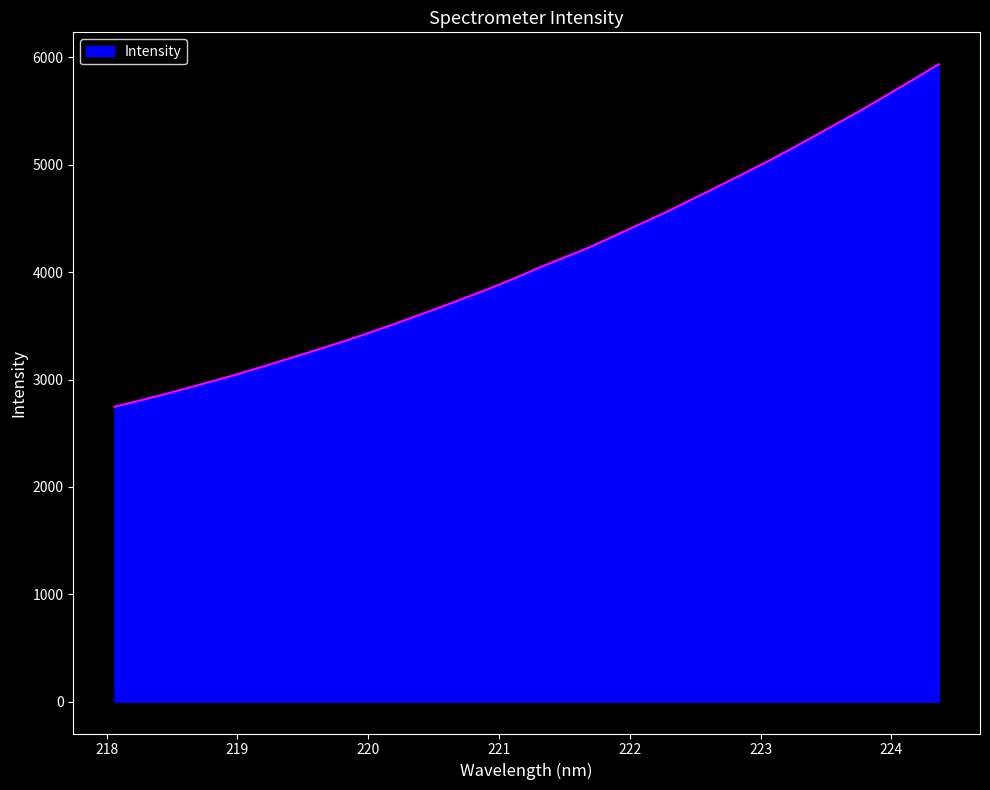

What is the greatest value displayed?

5937.3